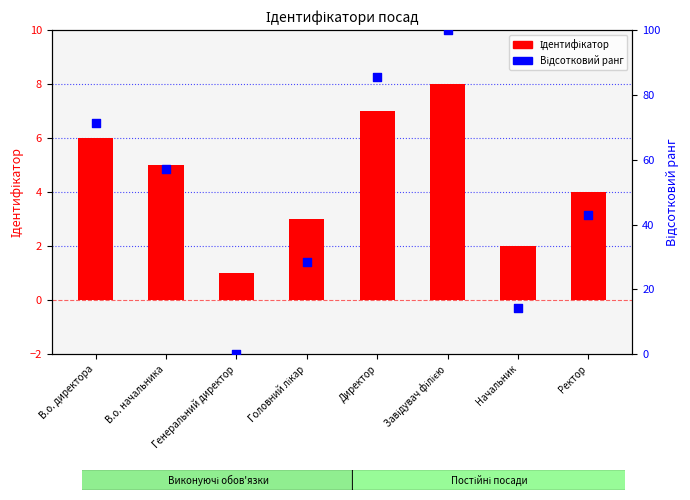

What are all the series names shown in the legend?

Ідентифікатор, Відсотковий ранг